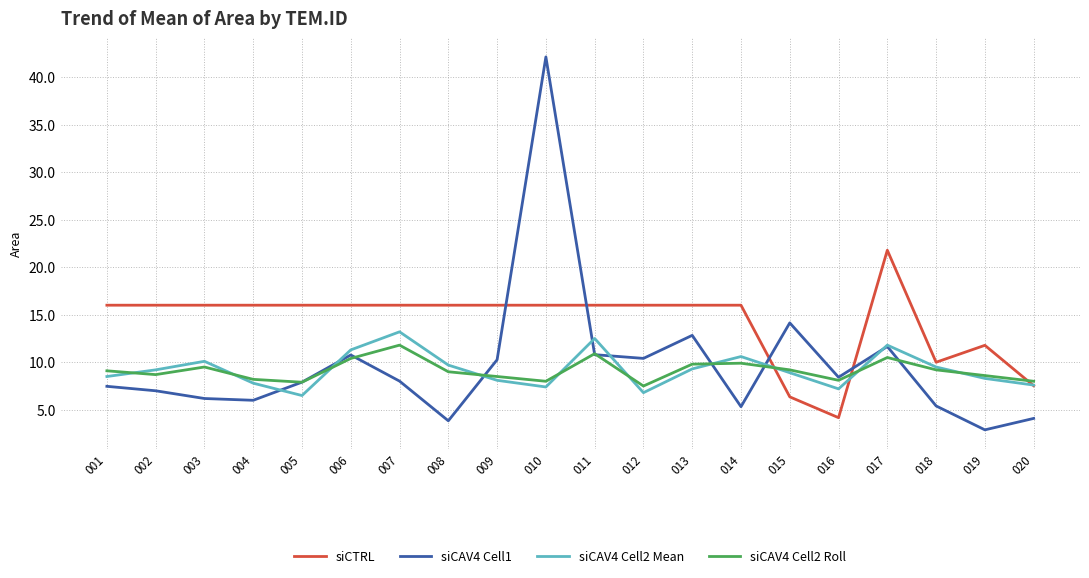

At which category is the sum across all series the highest?

010